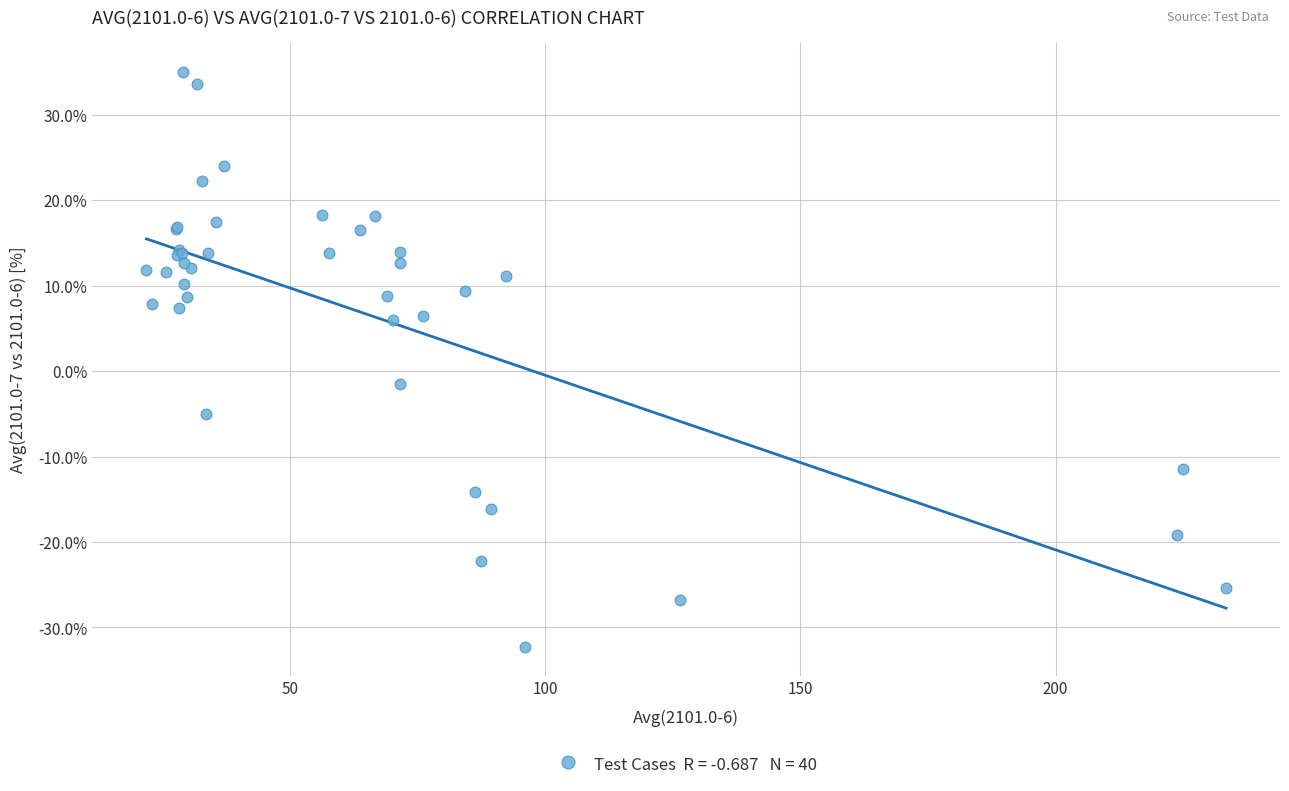

What Y value in the scatter plot is closest to 1?

-1.5